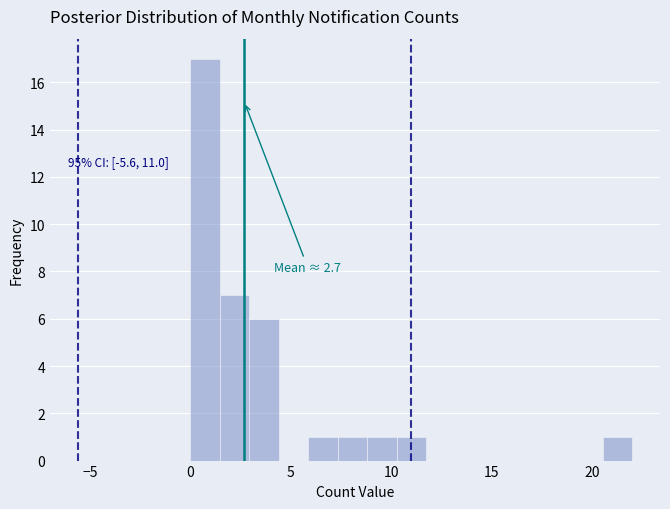

Around what value on the x-axis is the tallest bar? Give the approximate position of its centre, as read against the axis.

0.5